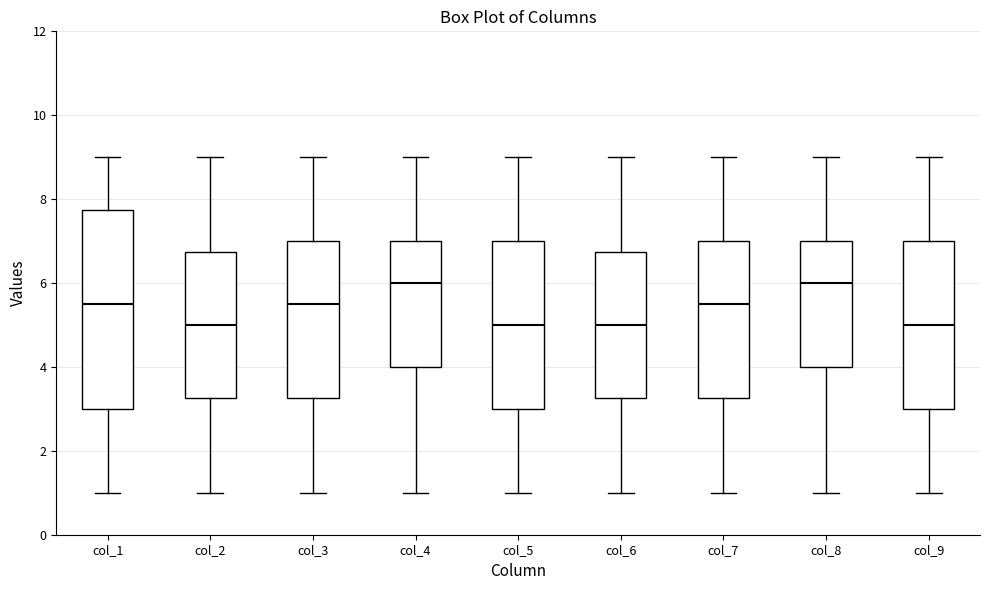

Comparing the boxes themselves (not the whiskers), which one is the tallest?

col_1